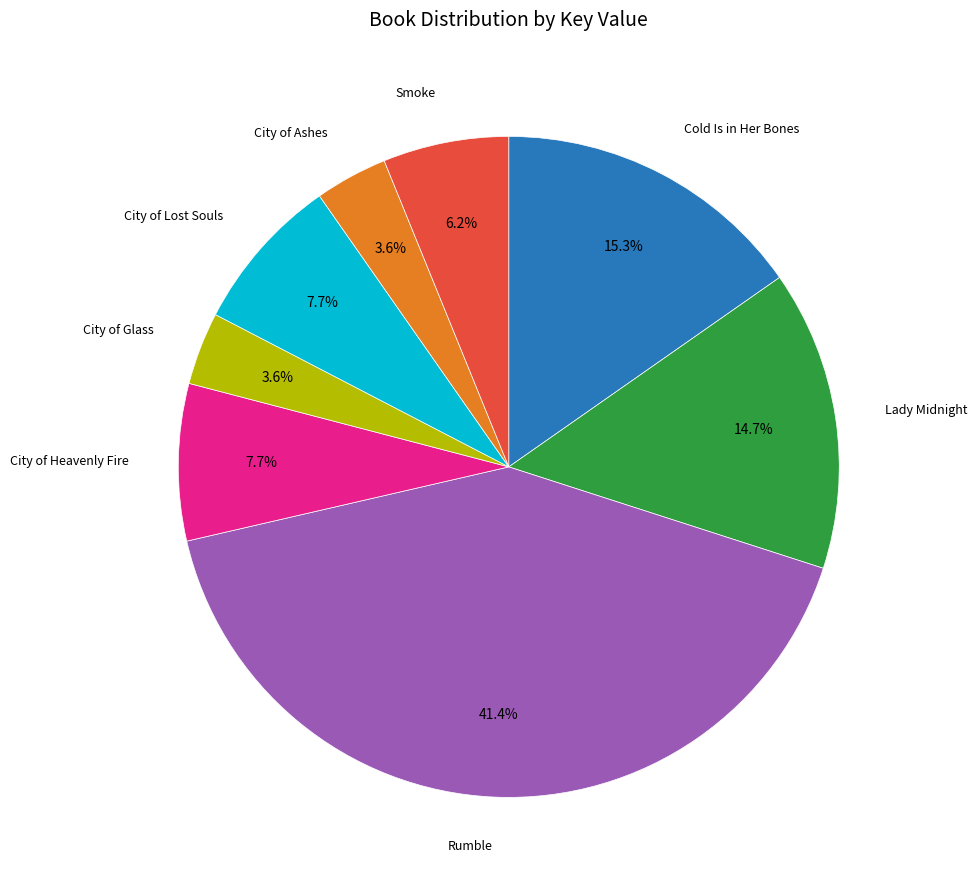

Which slice is the largest?

Rumble